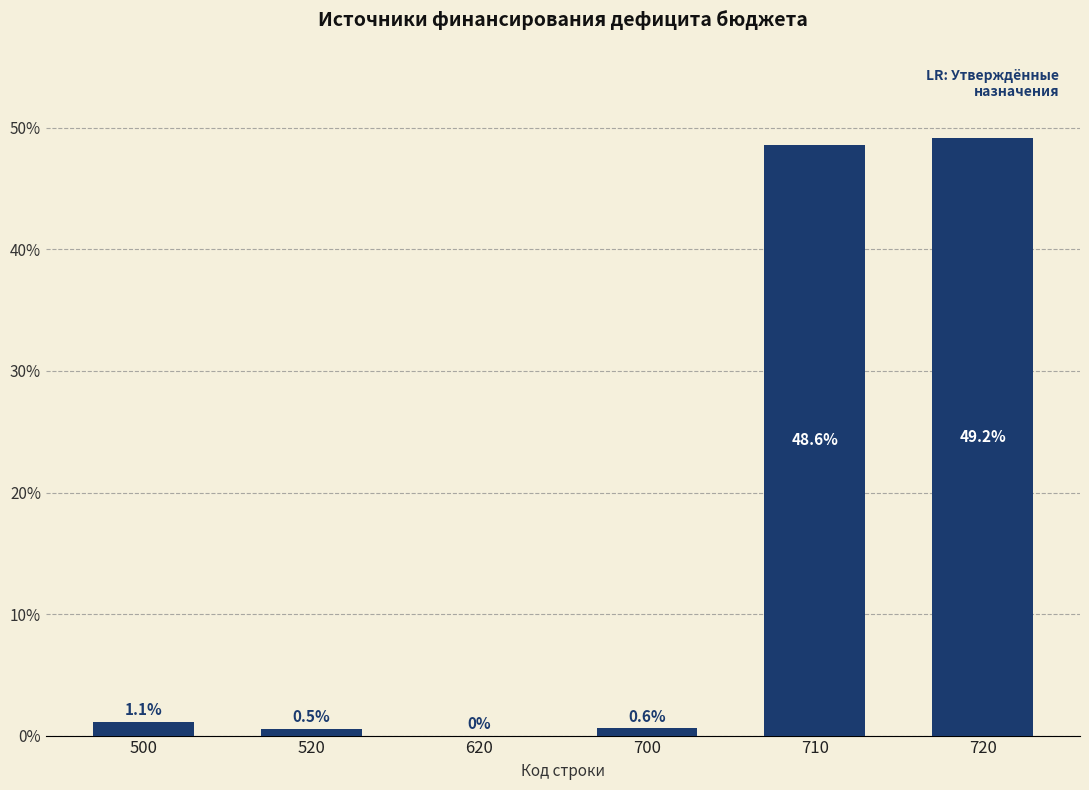

Reading right to left, transcribe all the data shown in this chart.

720=49.2	710=48.6	700=0.6	620=0.0	520=0.5	500=1.1